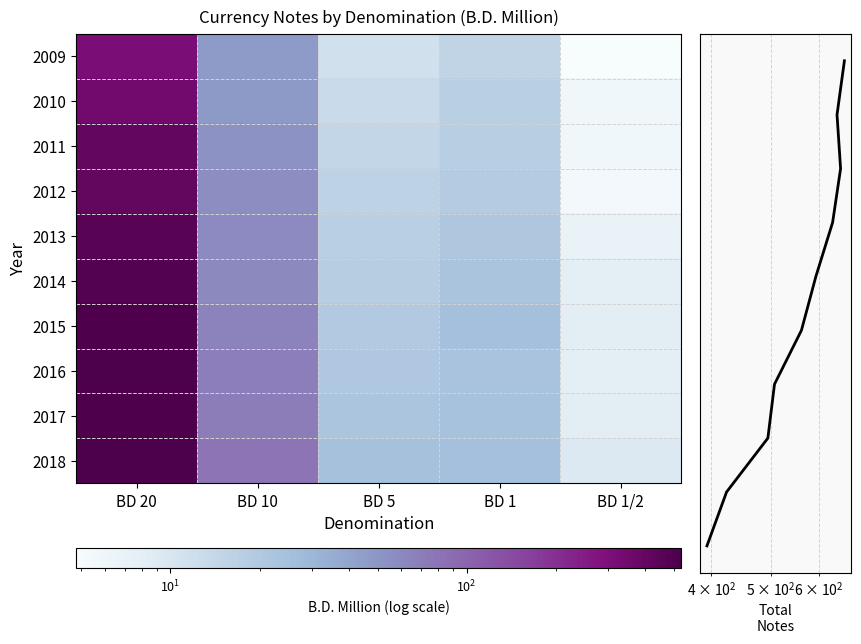

What is the total value across all series at BD 10?

607.5